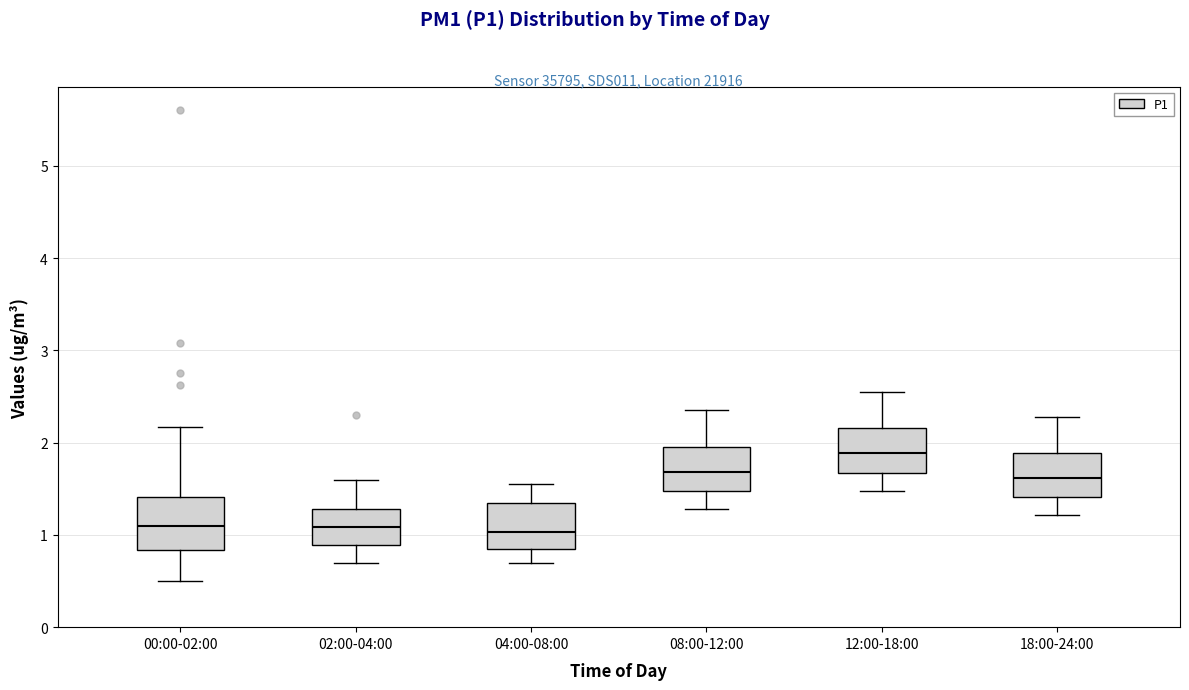

Reading left to right, transcribe this box plot: for each box, give where its median line is, the range the box spans, and where its two whiskers end, as read against the y-axis. The values are not printed on the chart, so give them approximately, as read against the axis.

00:00-02:00: median 1.1, box 0.8 to 1.4, whiskers 0.5 to 2.2
02:00-04:00: median 1.1, box 0.9 to 1.3, whiskers 0.7 to 1.6
04:00-08:00: median 1.0, box 0.9 to 1.4, whiskers 0.7 to 1.6
08:00-12:00: median 1.7, box 1.5 to 2.0, whiskers 1.3 to 2.4
12:00-18:00: median 1.9, box 1.7 to 2.2, whiskers 1.5 to 2.6
18:00-24:00: median 1.6, box 1.4 to 1.9, whiskers 1.2 to 2.3